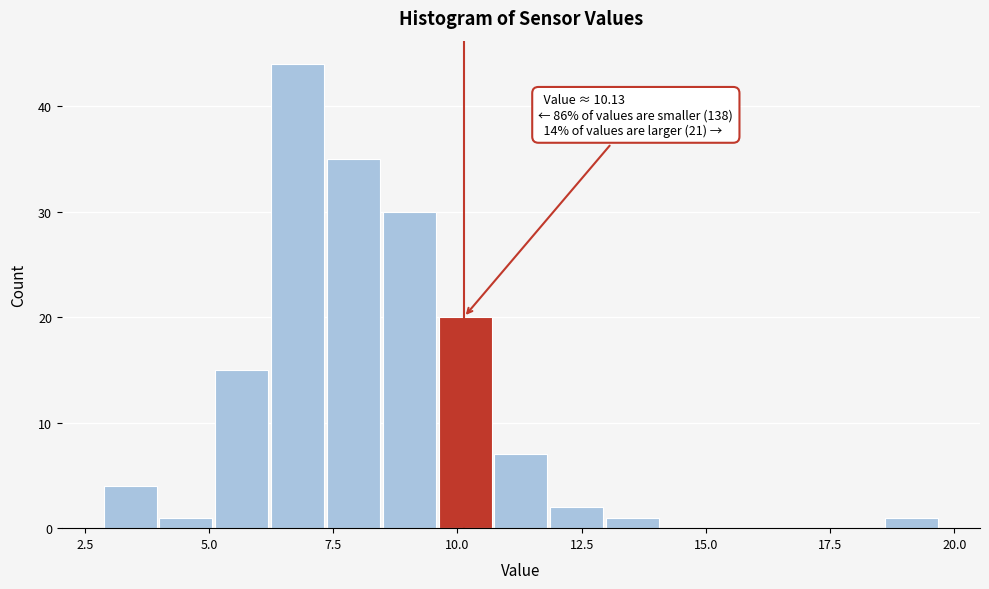

Read against the x-axis, roughly where is the centre of the tallest bar?

7.0